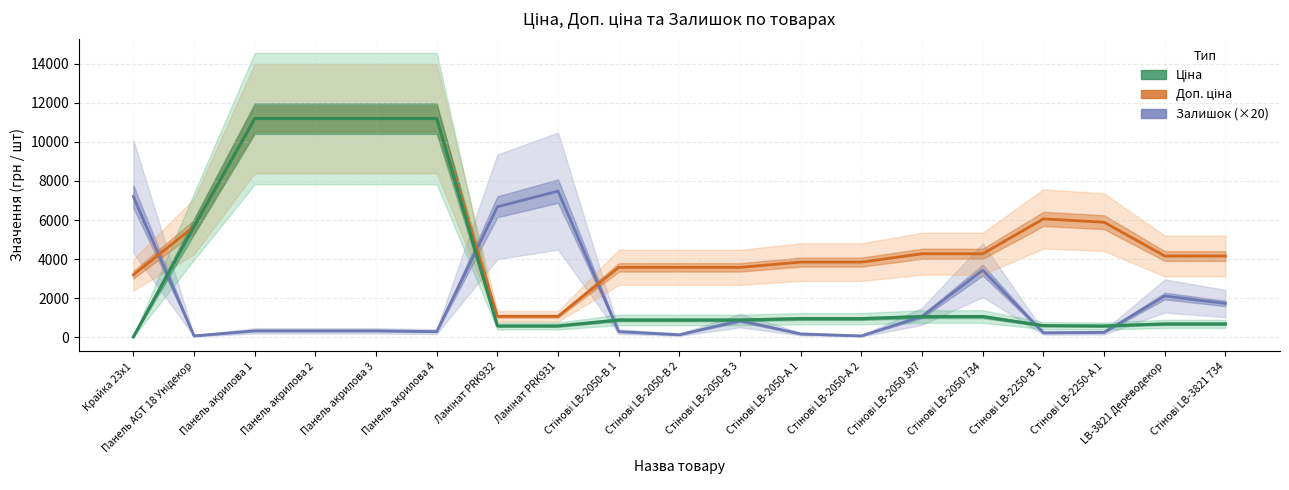

The value of Доп. ціна at Панель акрилова 2 is 11188.2. True or false?

True